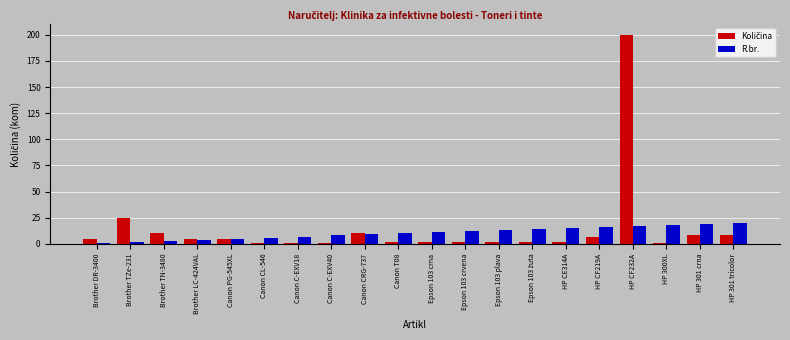

The R.br. series shows 28 at HP CF232A. True or false?

False